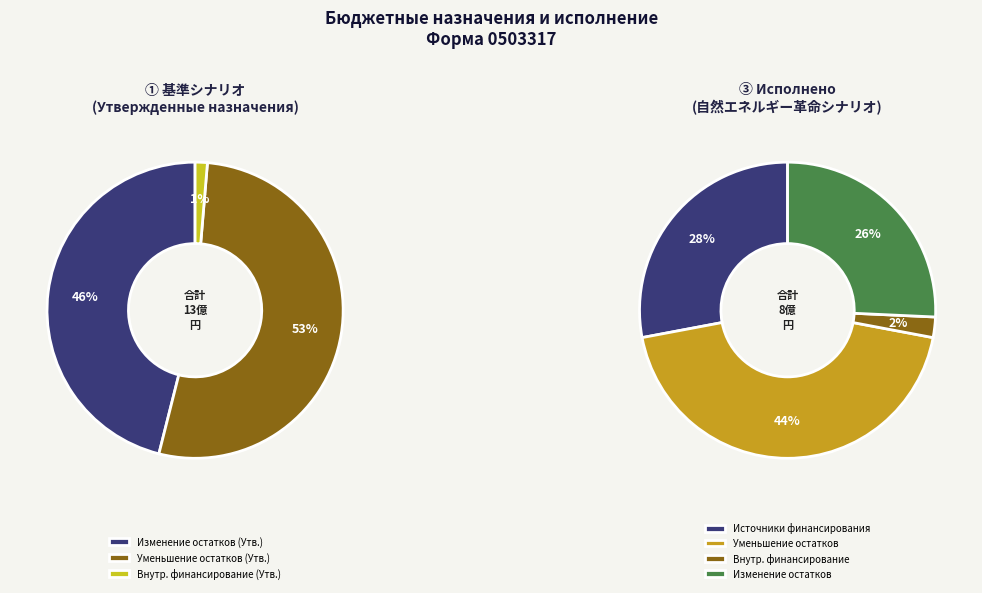

Rank the series at Изменение остатков средств from lowest to highest value.

Исполнено (консолидированный бюджет), Утвержденные (консолидированный бюджет)